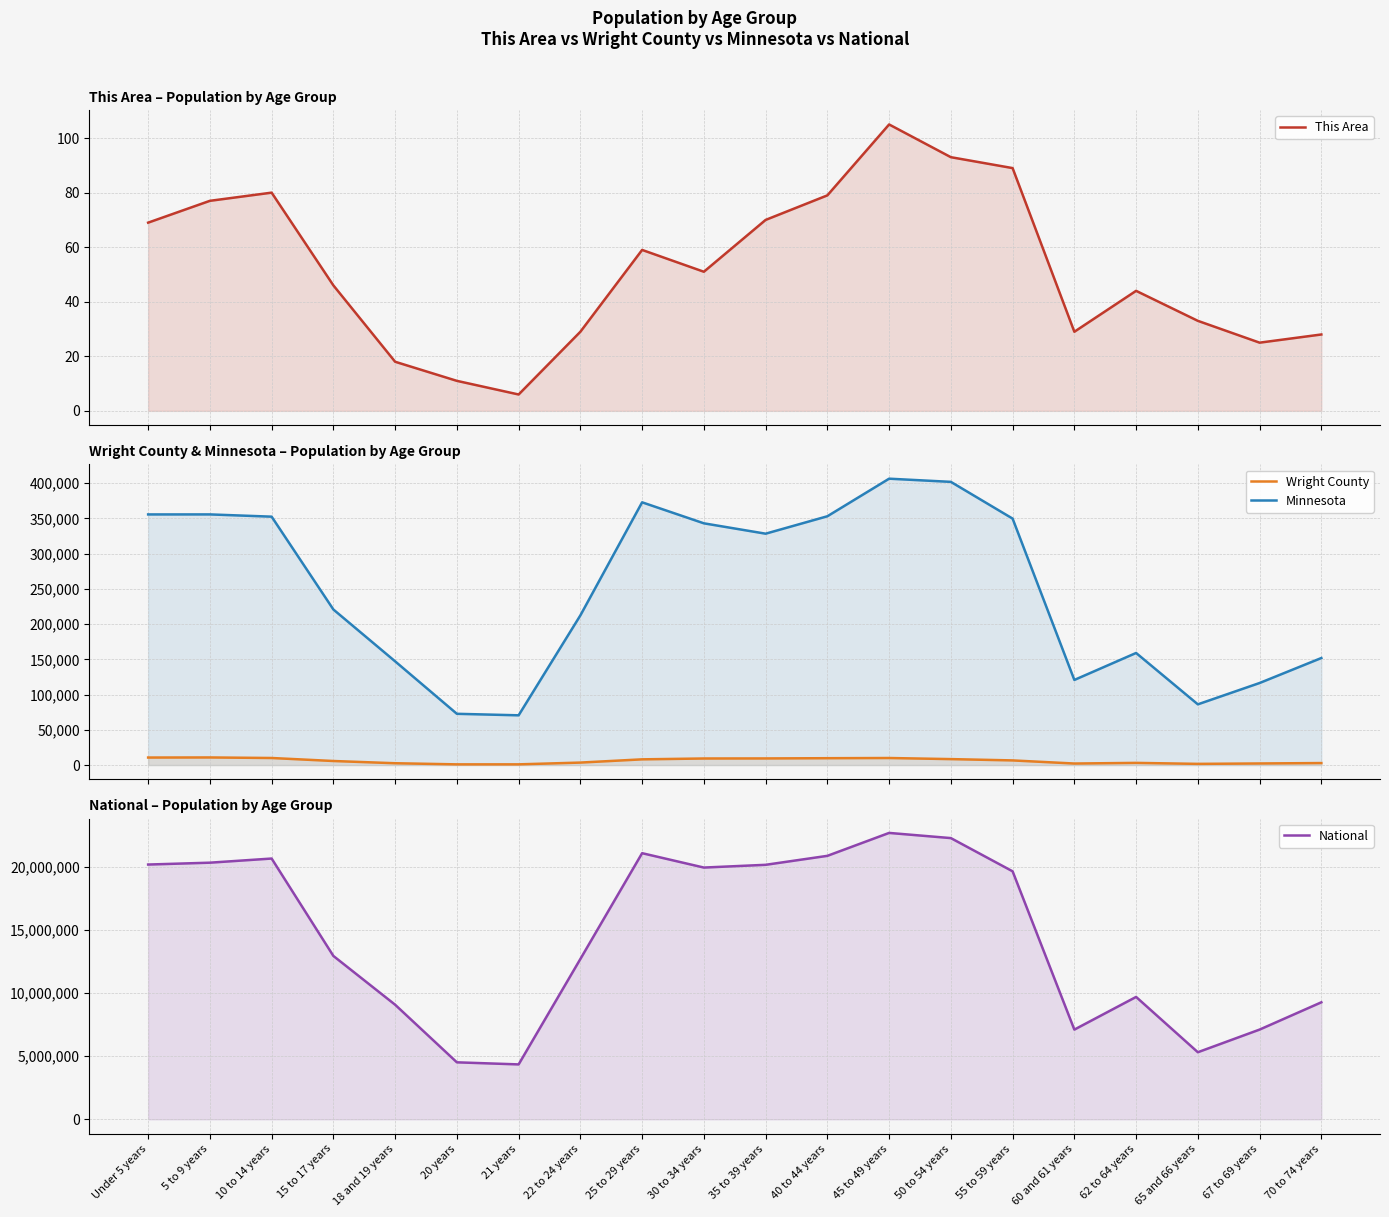

What is the difference between the Wright County values at 45 to 49 years and 62 to 64 years?

6908